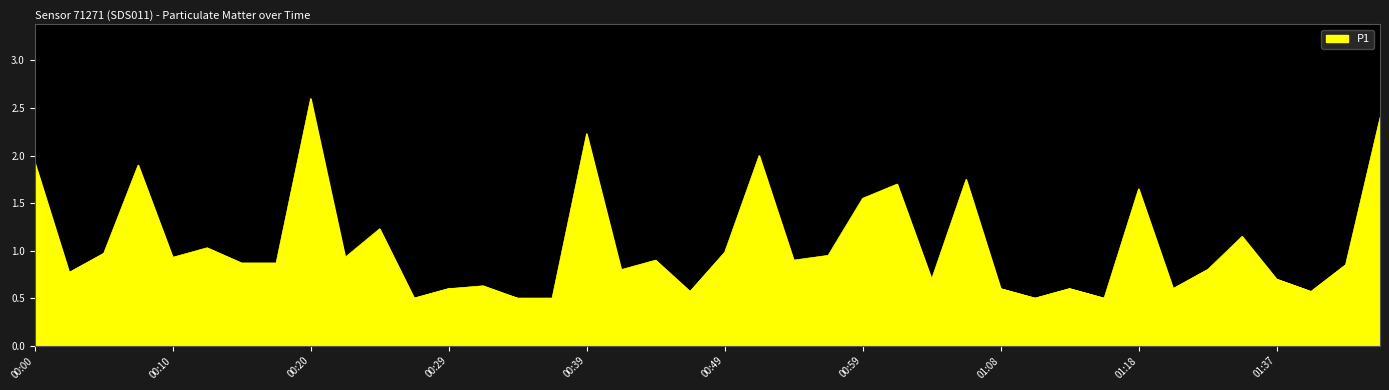

Which series has the largest total across all categories?

P1